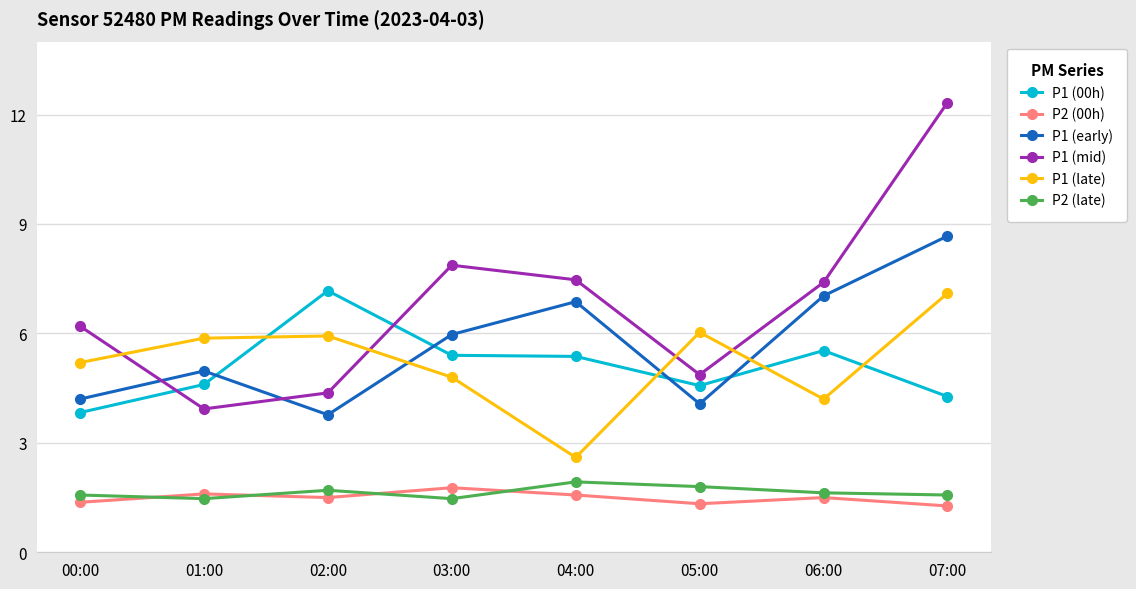

True or false: P1 (late) and P2 (00h) intersect in this chart.

False